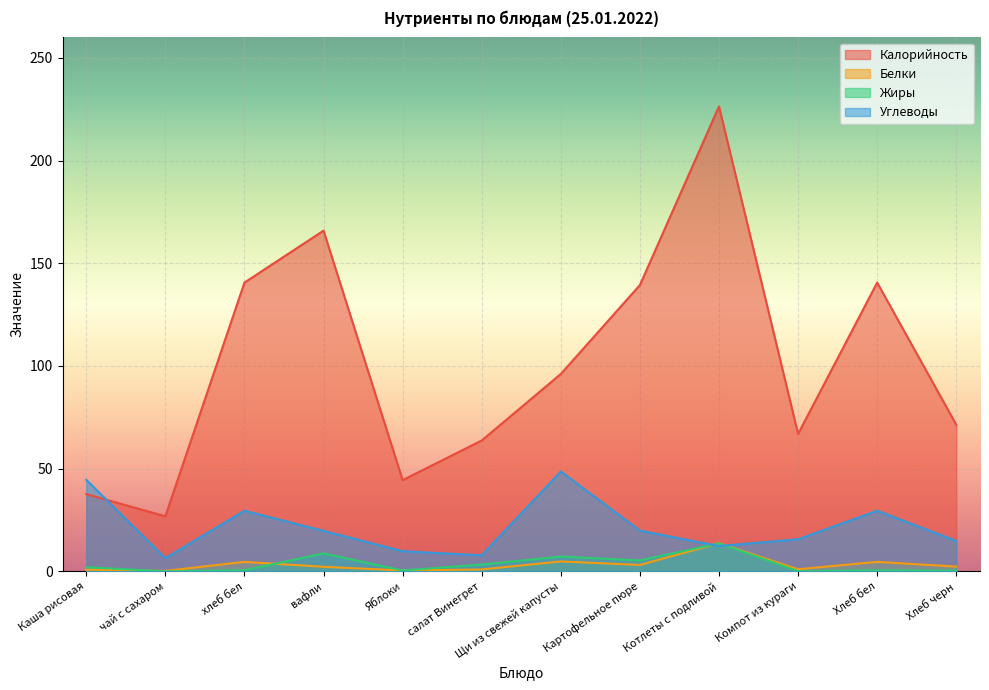

At which category does the chart reach its minimum across all series?

чай с сахаром